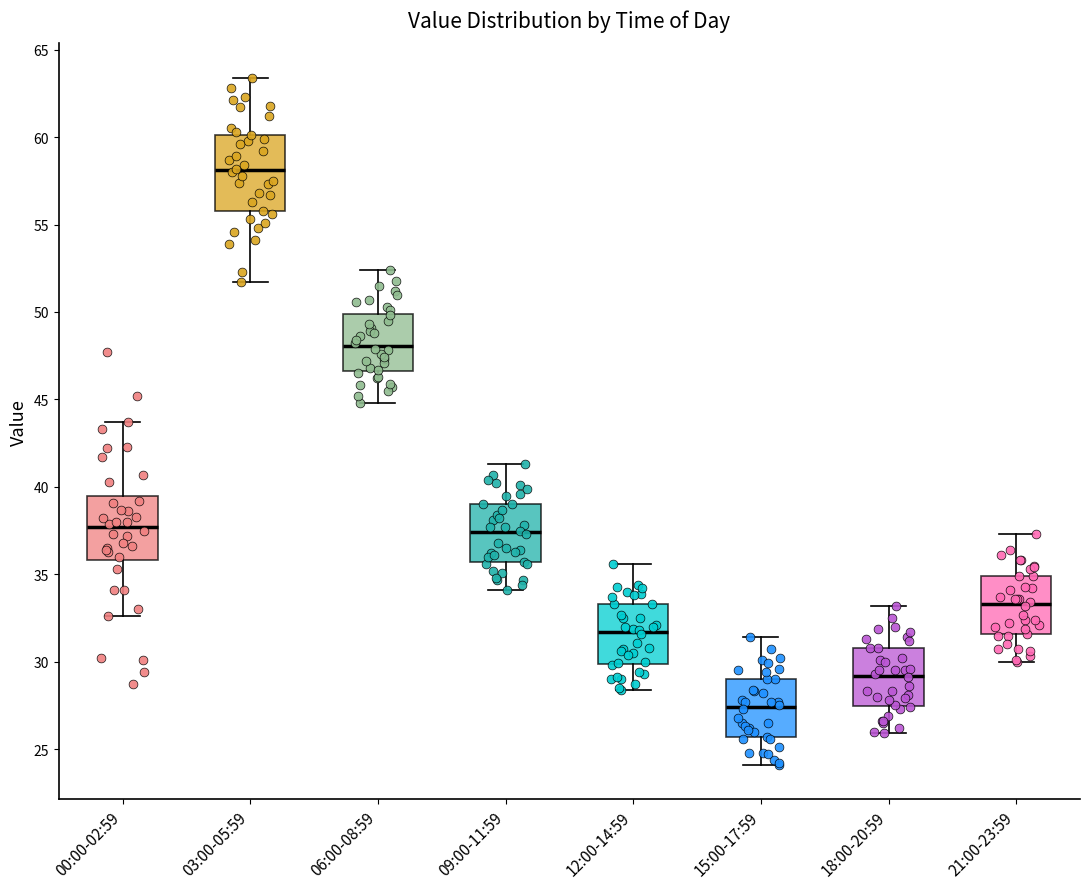

Which box has the highest median line?

03:00-05:59